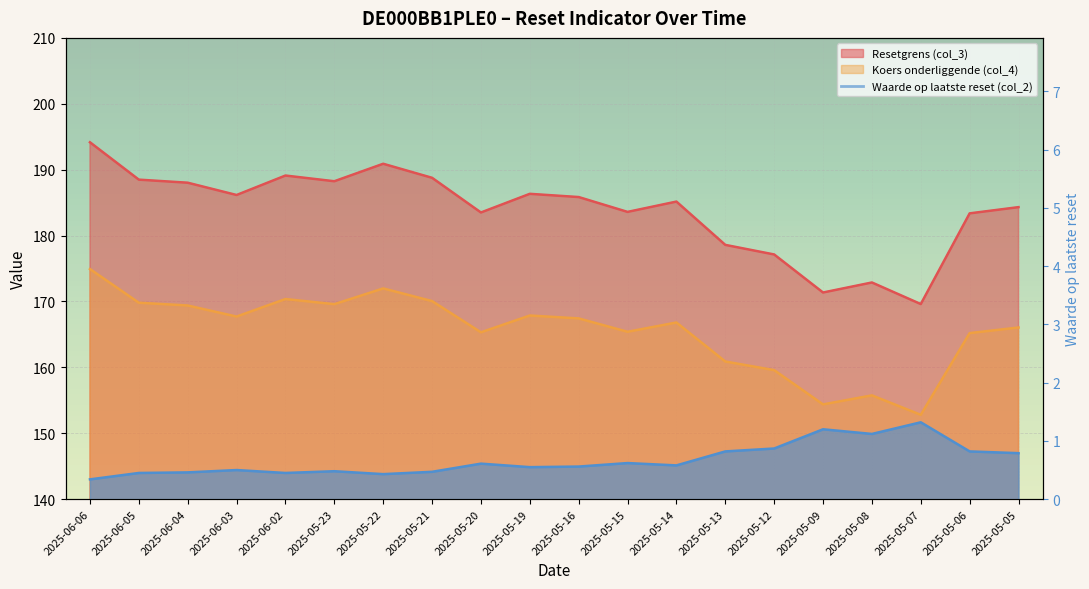

Count the number of data series in this chart.

3